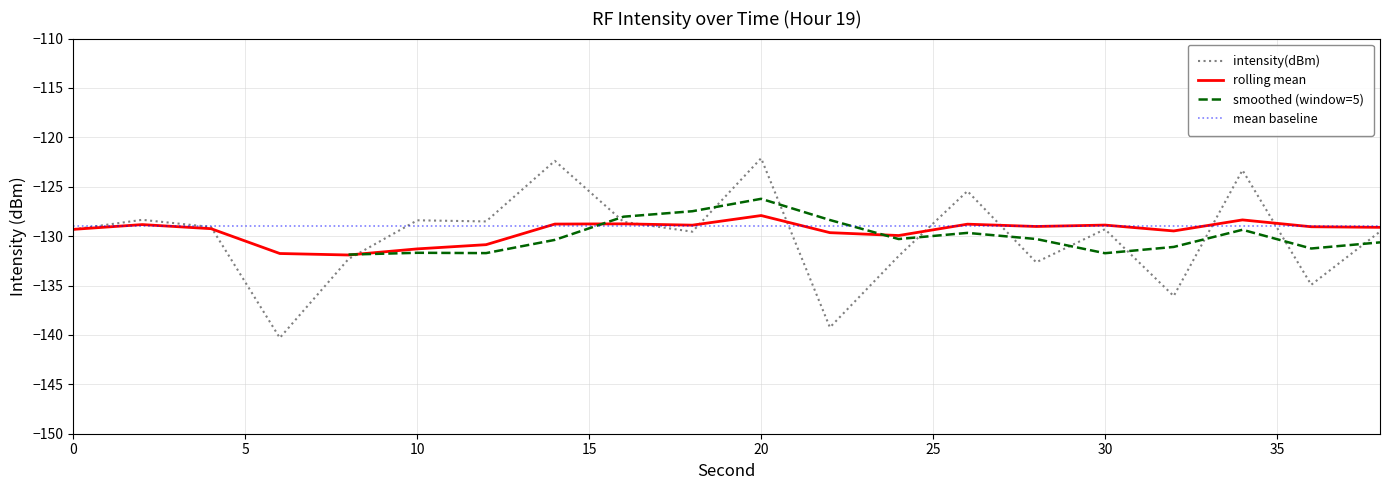

True or false: rolling_mean and intensity(dBm) intersect in this chart.

True